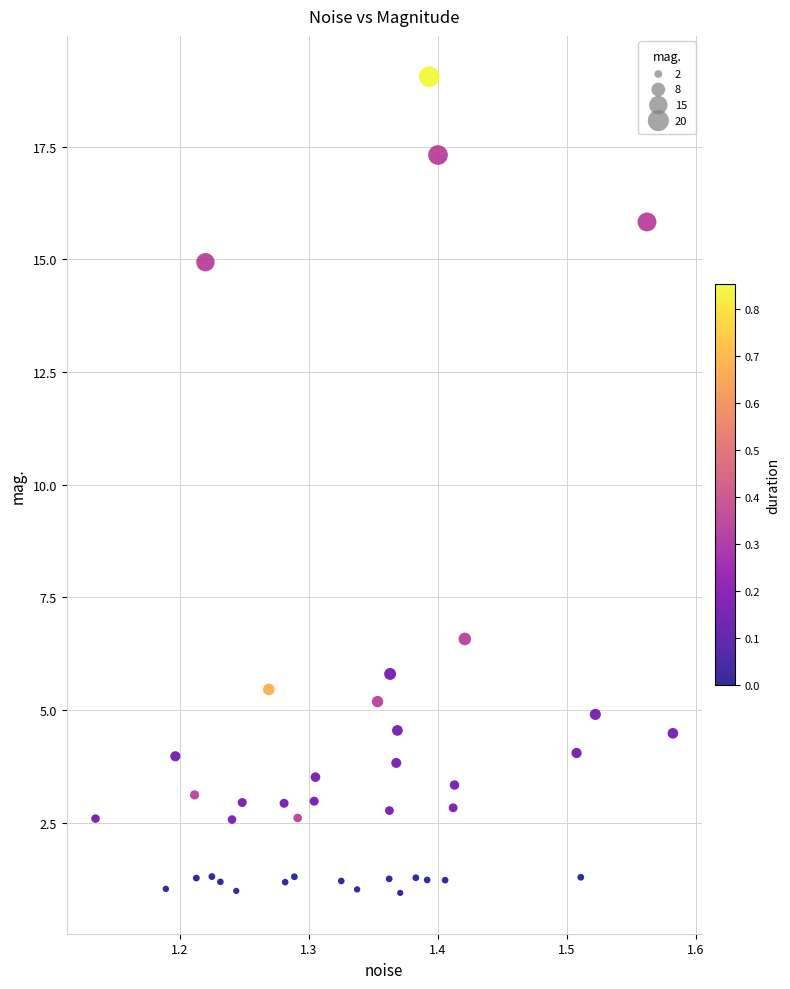

What is the range of Y values (max minus min)?

18.1